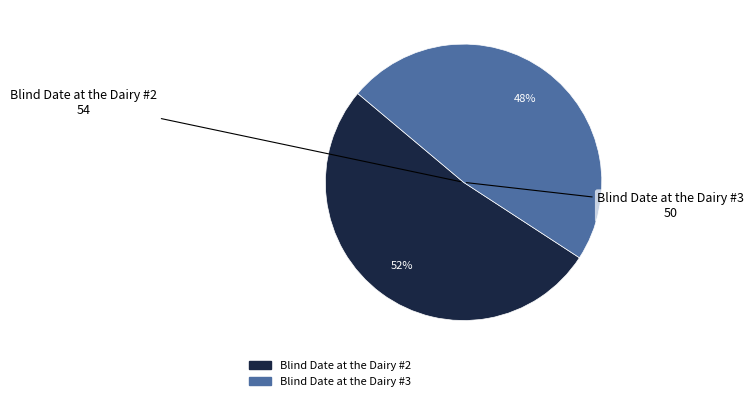

To the nearest percent, what is the difference between the largest and smallest slice percentages?

4%